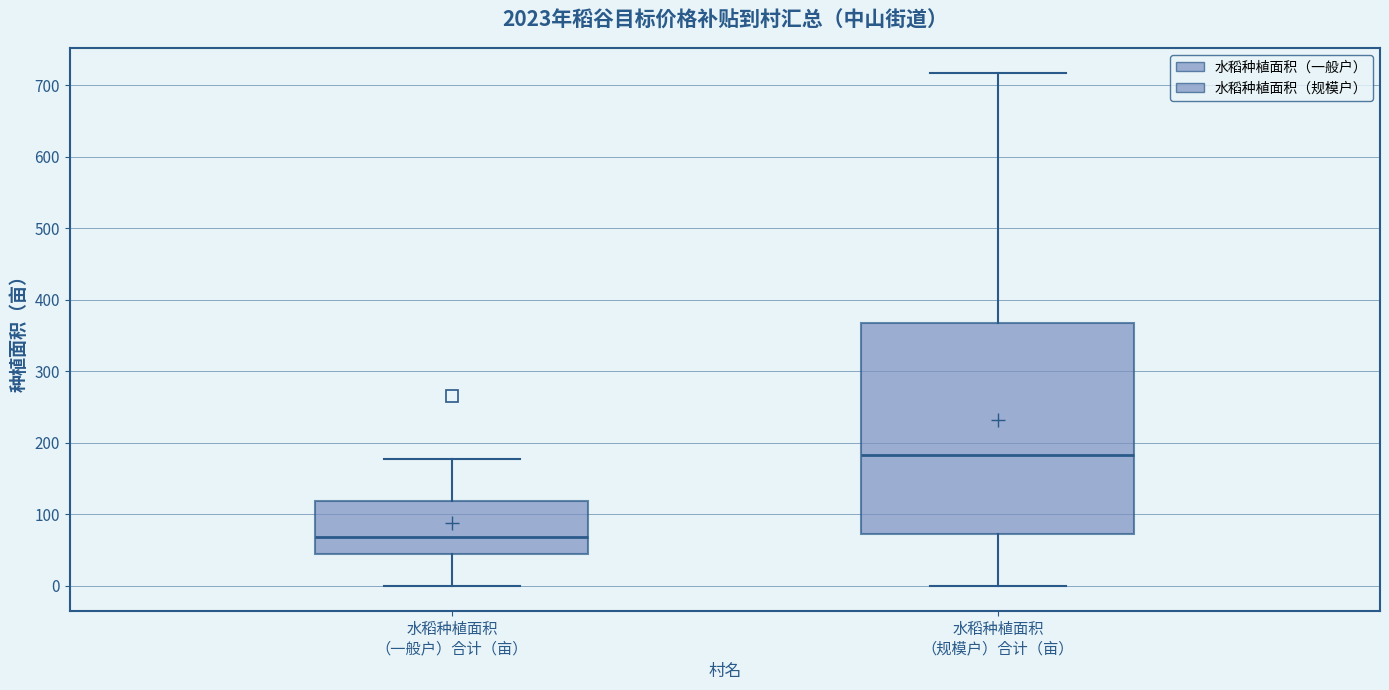

Reading left to right, read every box against the y-axis: the position of its median line, the range the box covers, and the ends of its whiskers. The values are not printed on the chart, so give them approximately, as read against the axis.

水稻种植面积 （一般户）合计（亩）: median 70, box 40 to 120, whiskers 0 to 180
水稻种植面积 （规模户）合计（亩）: median 180, box 70 to 370, whiskers 0 to 720